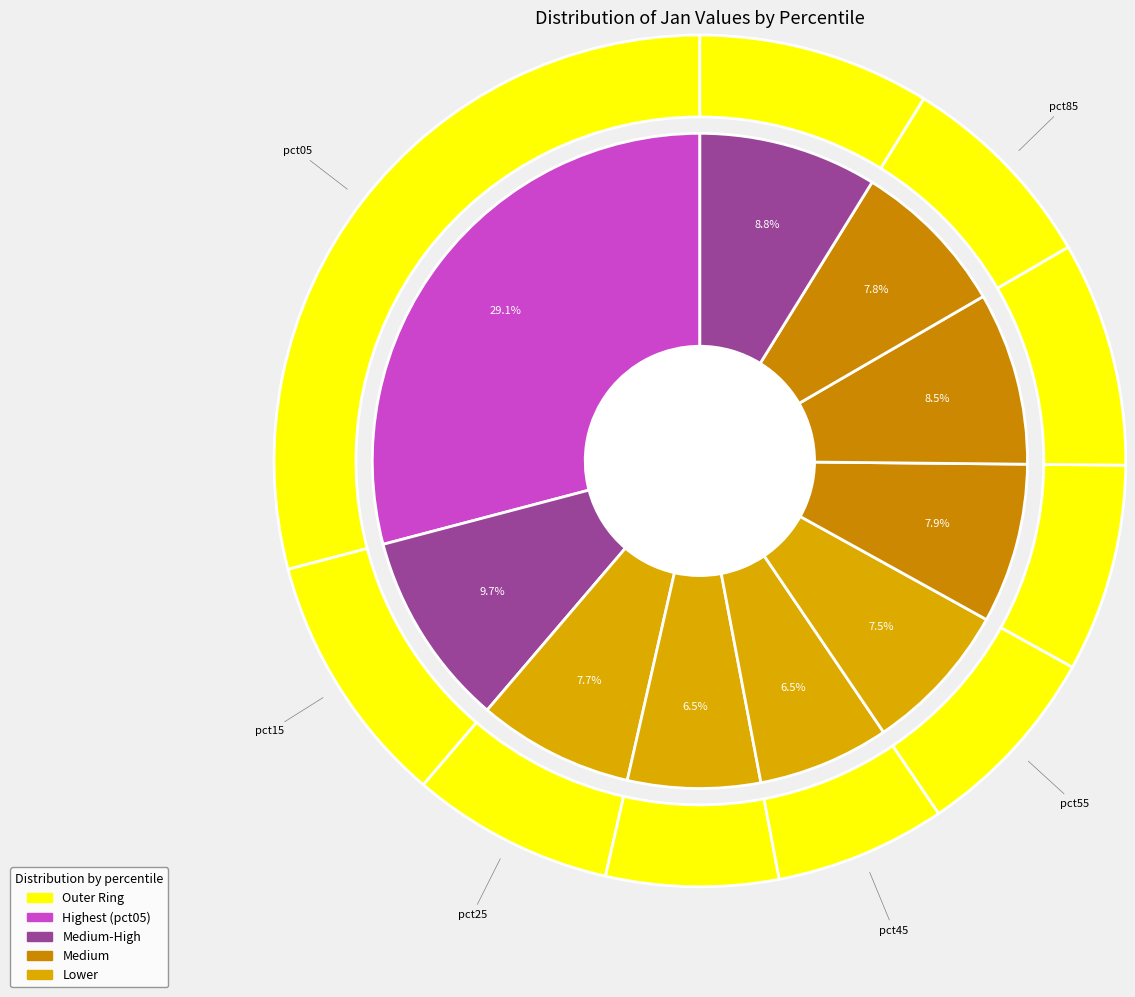

To the nearest percent, what percentage of the pie is pct95?

9%